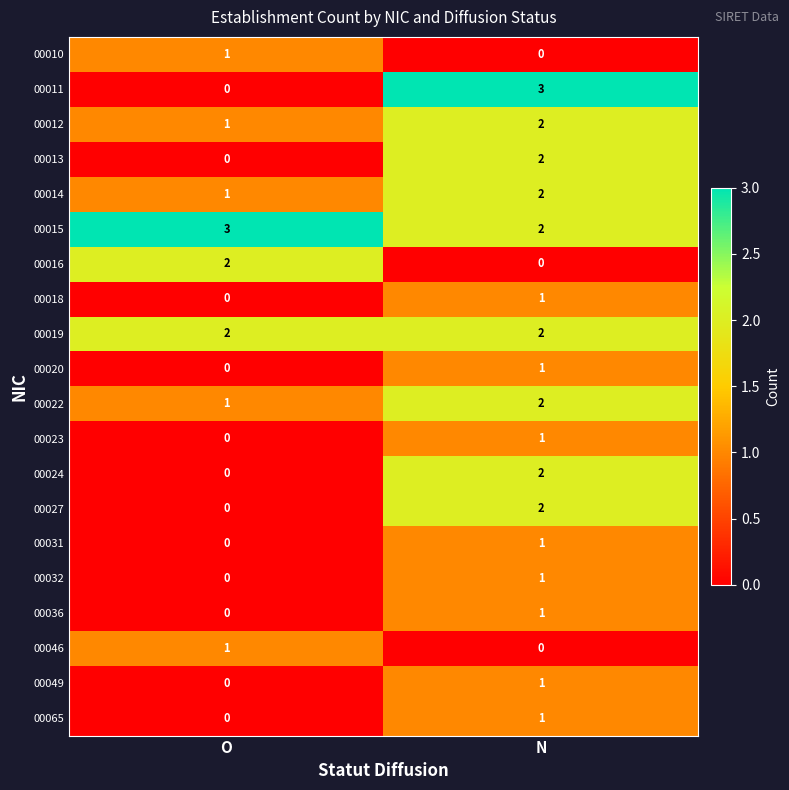

Which series has the largest range (max minus min)?

00011